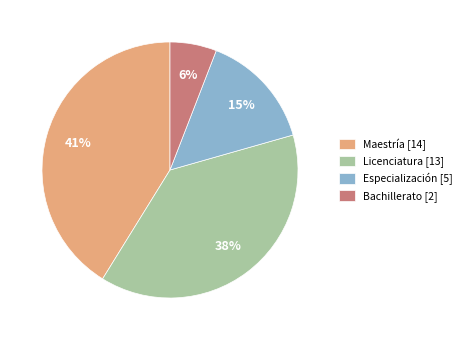

What is the largest slice in the pie chart?

Maestría [14]